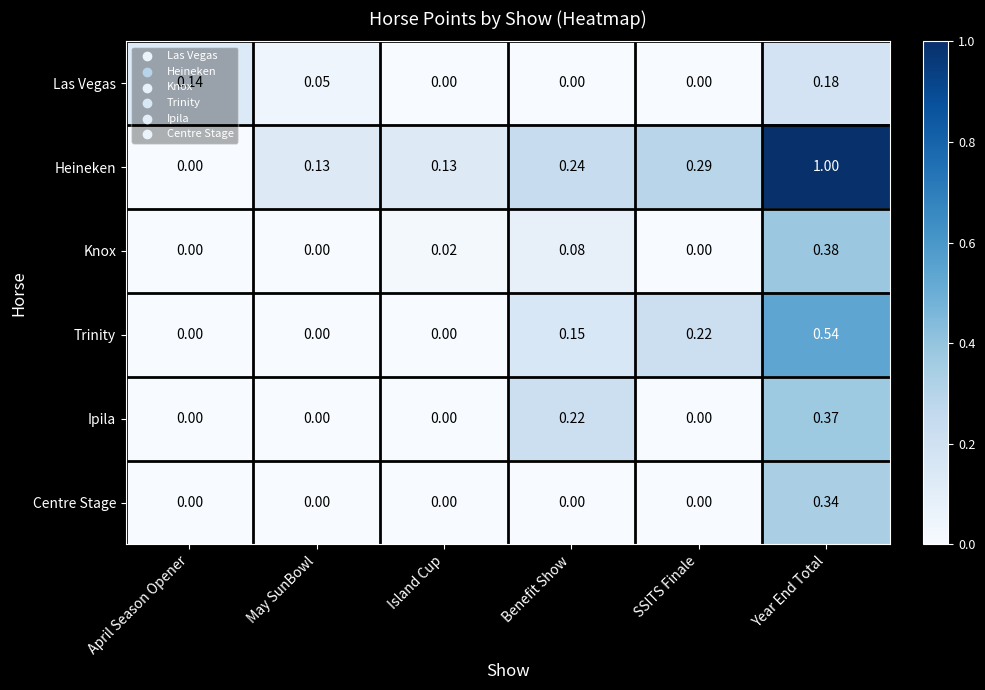

Which label corresponds to the largest value in the chart?

Year End Total